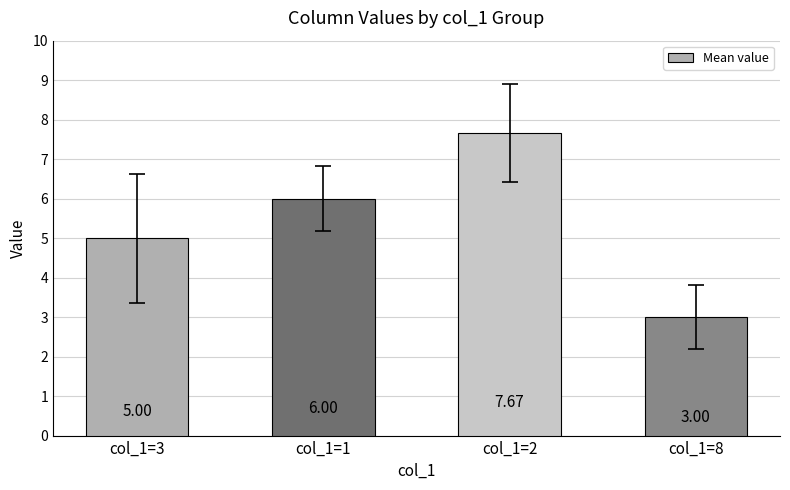

What is the sum of the values at col_1=1 and col_1=3?

11.0